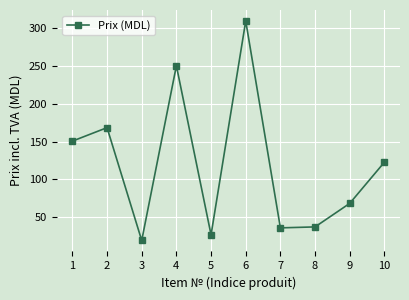

What is the greatest value displayed?

308.8